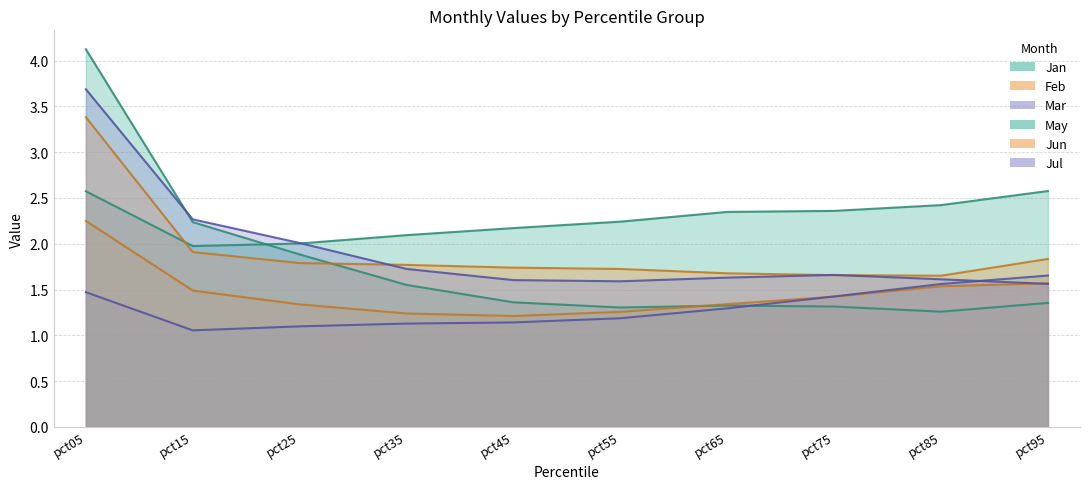

Count the number of data series in this chart.

6